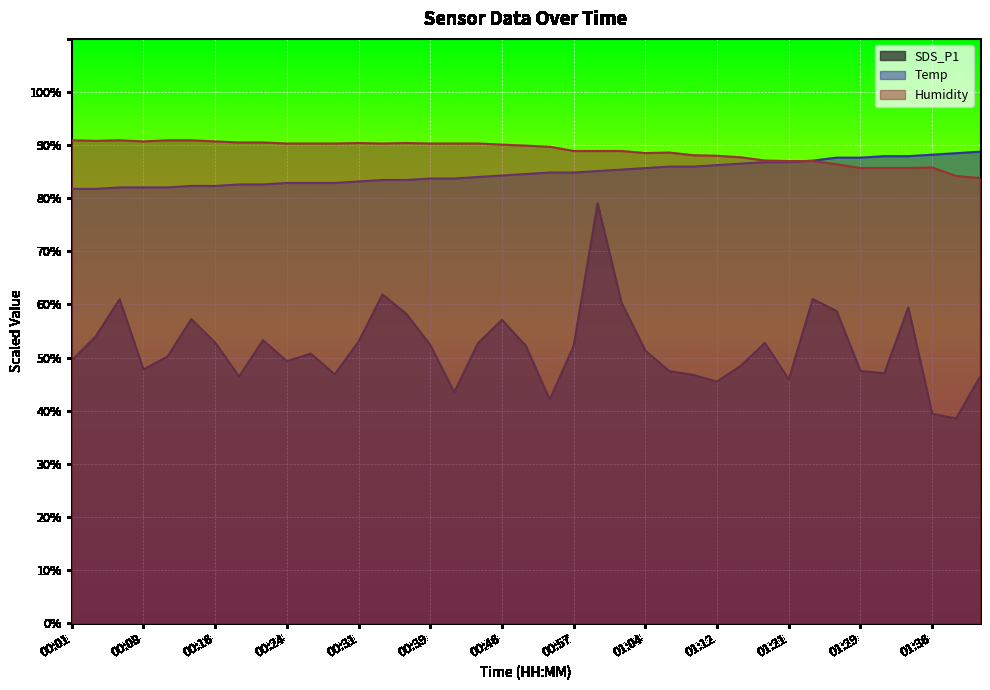

The value of SDS_P1 at 01:42 is 46.4. True or false?

True